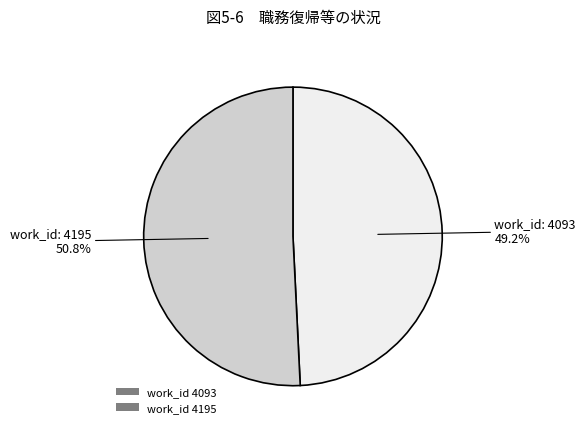

What is the ratio of the value at work_id 4195 to the value at work_id 4093?

1.0